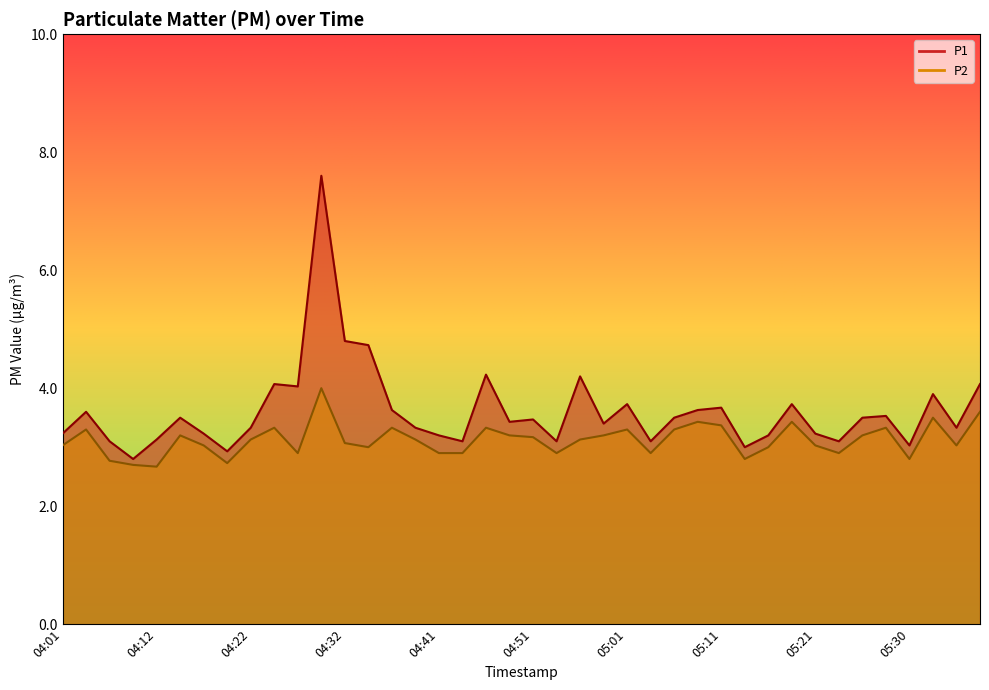

Where is P2 nearest to the value 3?

04:34